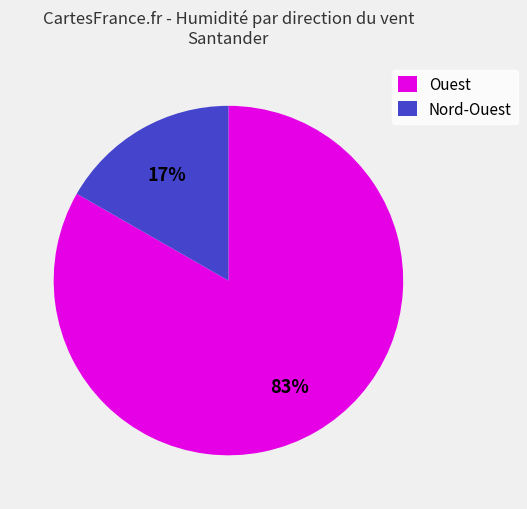

Do Nord-Ouest and Ouest together represent more than half of the pie?

Yes